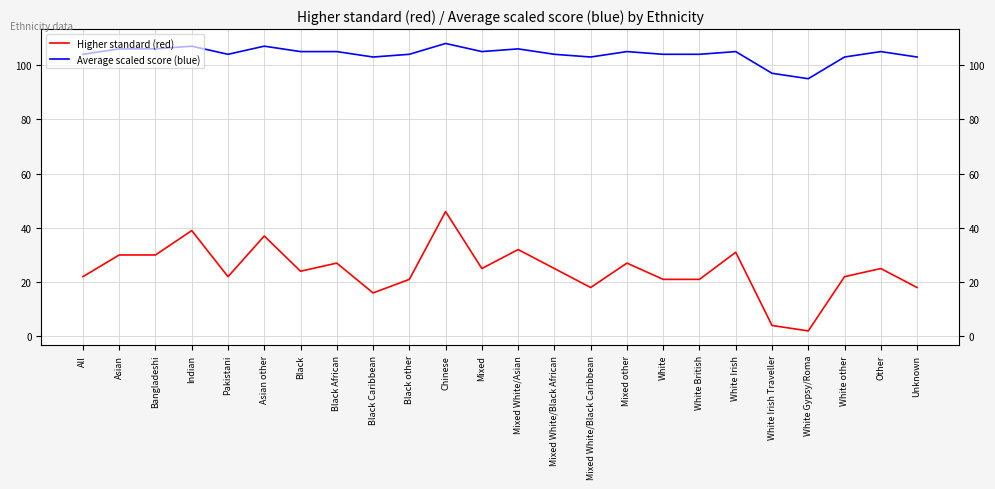

Reading left to right, transcribe all the data shown in this chart.

Higher standard (red): 22	30	30	39	22	37	24	27	16	21	46	25	32	25	18	27	21	21	31	4	2	22	25	18
Average scaled score (blue): 104	106	106	107	104	107	105	105	103	104	108	105	106	104	103	105	104	104	105	97	95	103	105	103